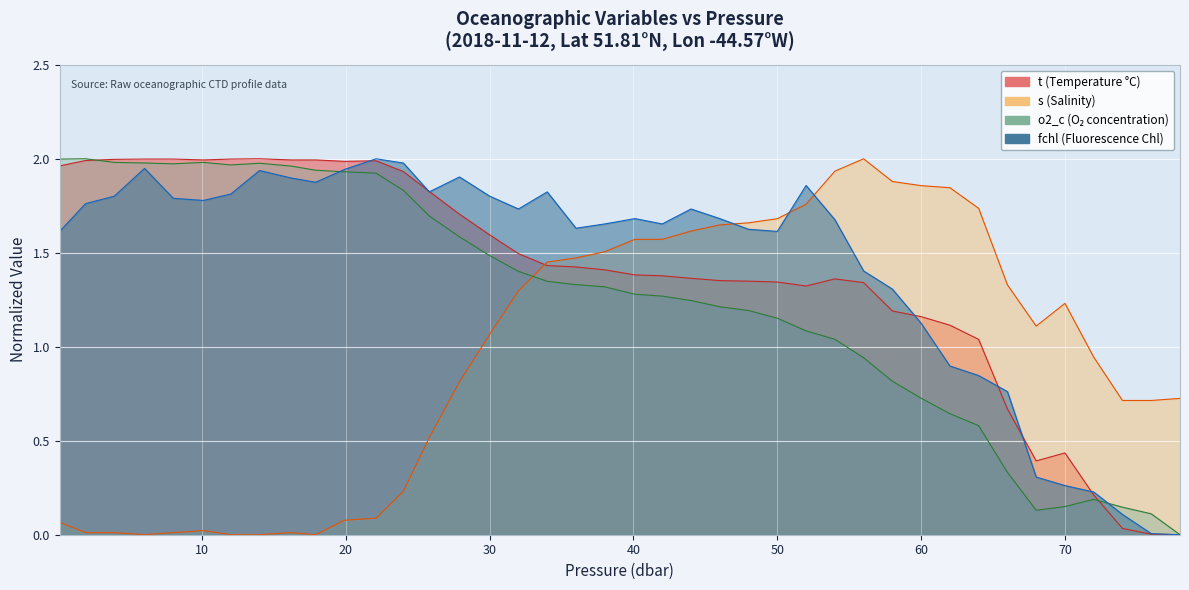

After their last crossing, which series has the higher values: o2_c or s?

s